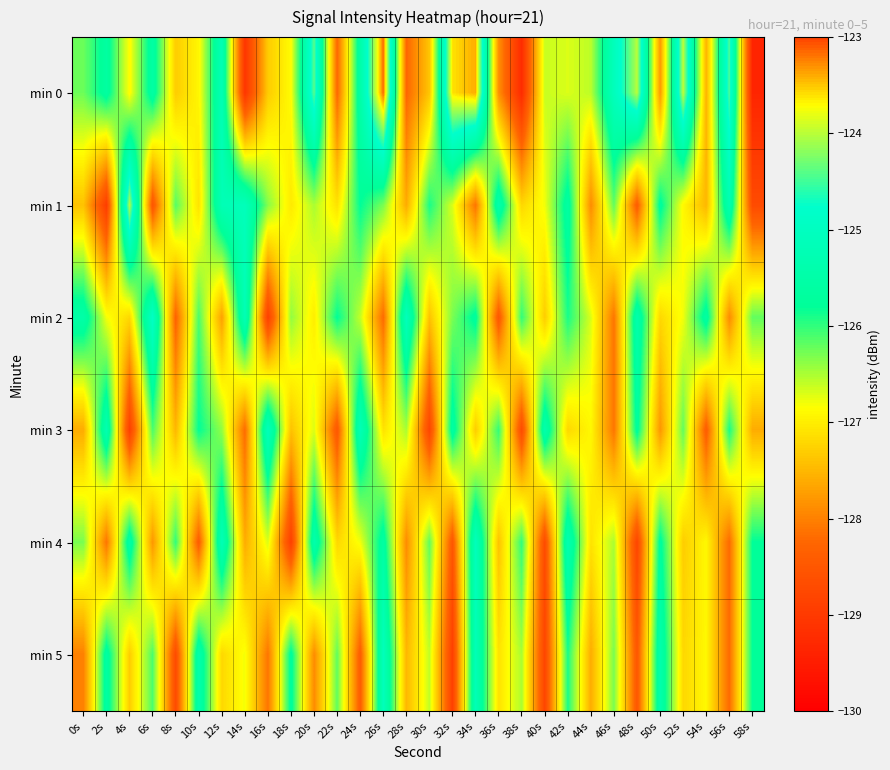

At which category does the chart reach its minimum across all series?

58s